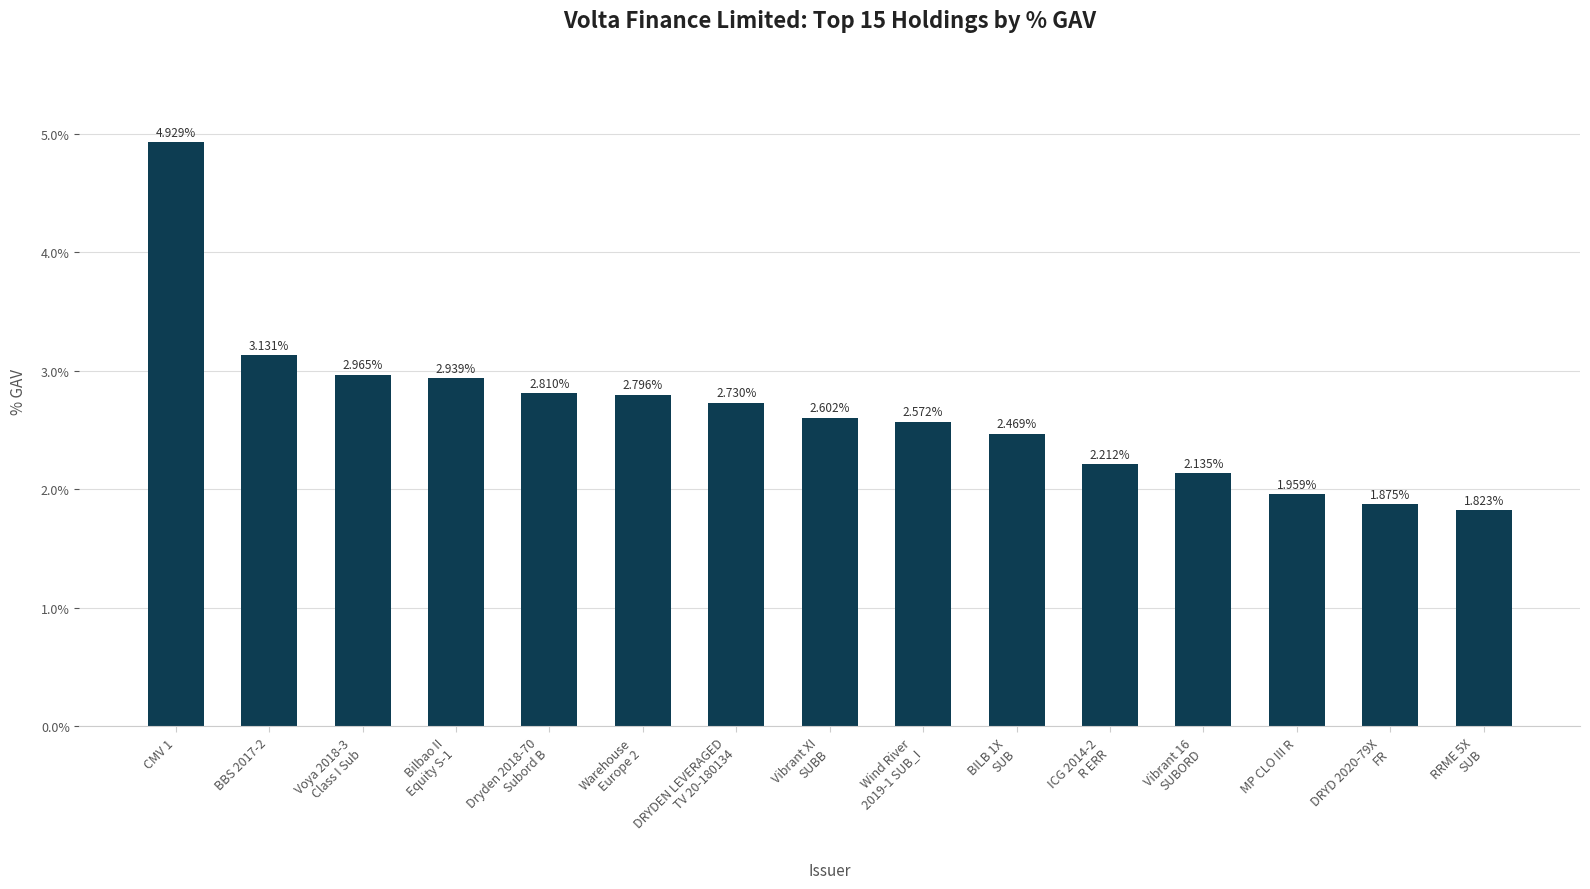

Does the chart contain any negative values?

No